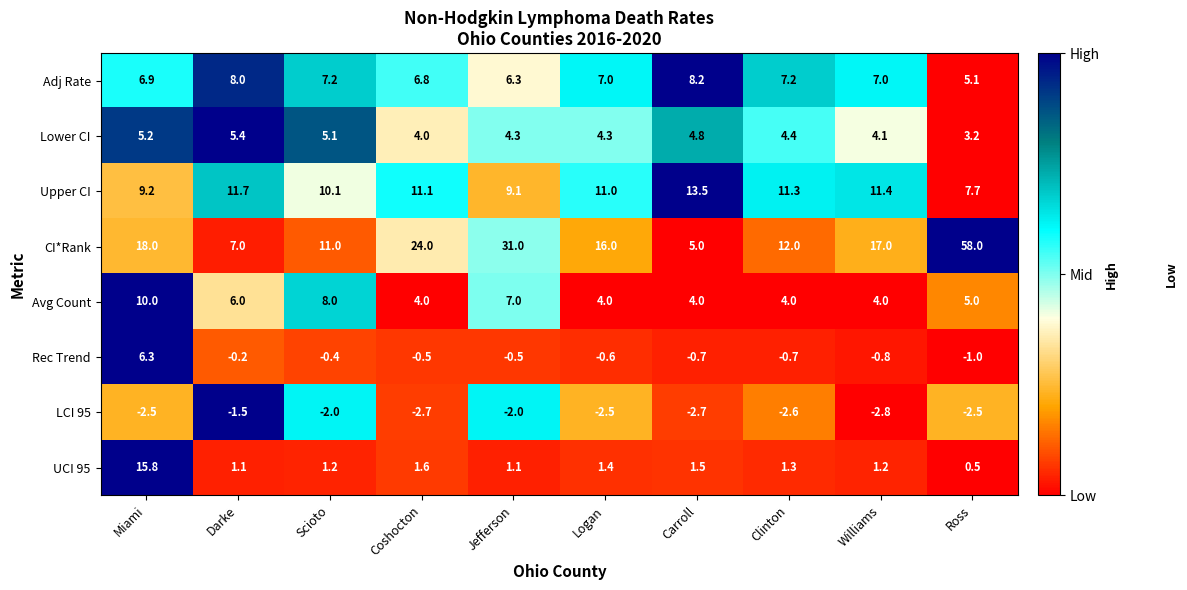

What is the total value across all series at Scioto?

40.2